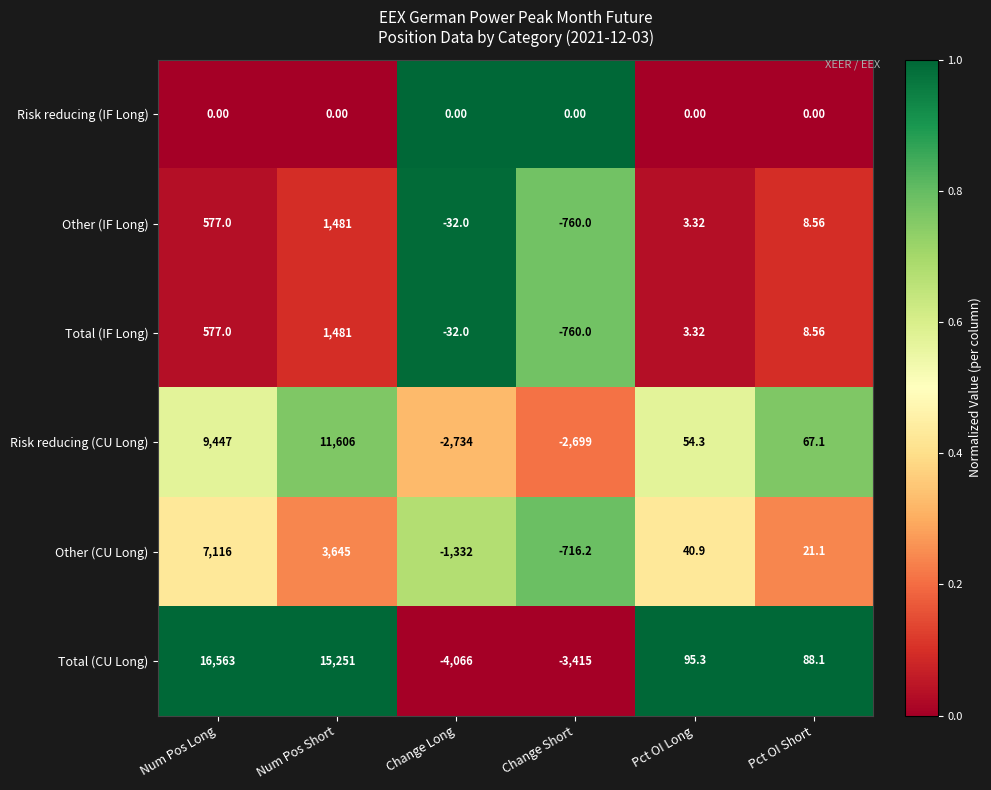

What is the difference between the highest and lowest values at Num Pos Short?

15251.0